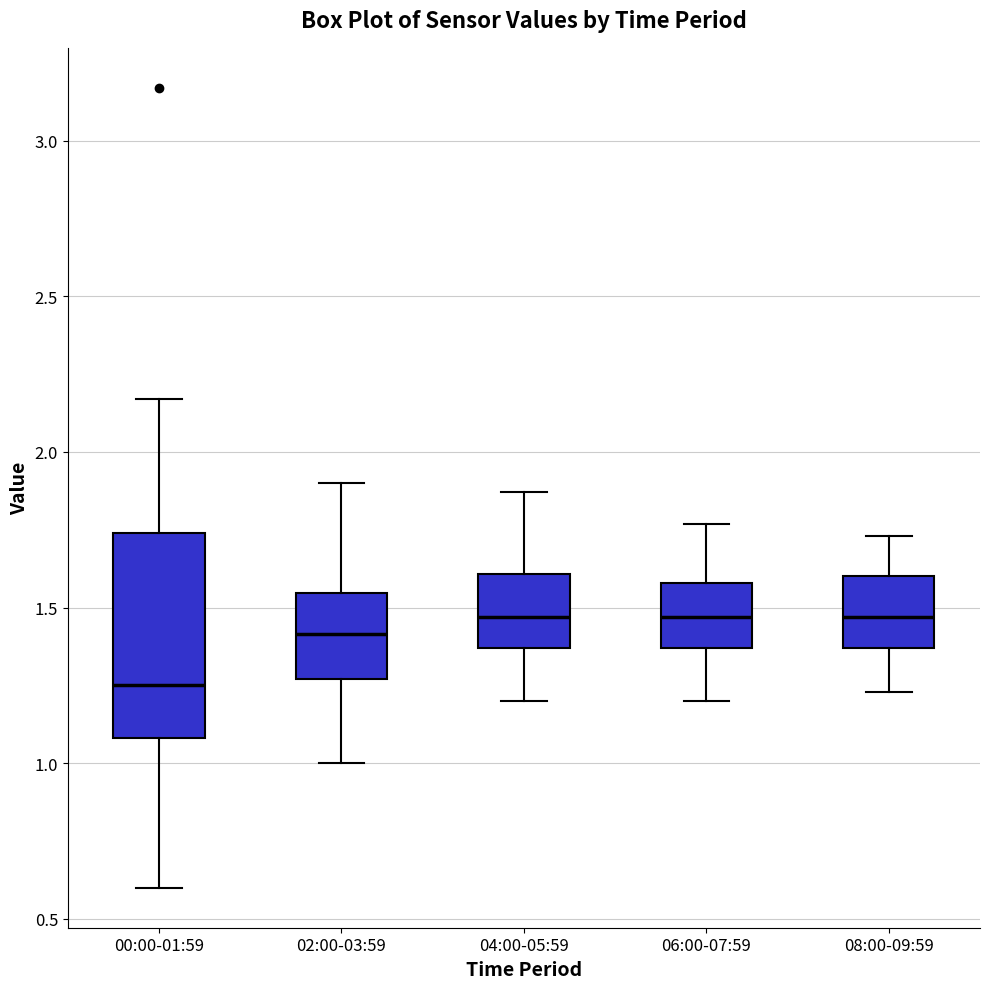

Comparing the boxes themselves (not the whiskers), which one is the tallest?

00:00-01:59